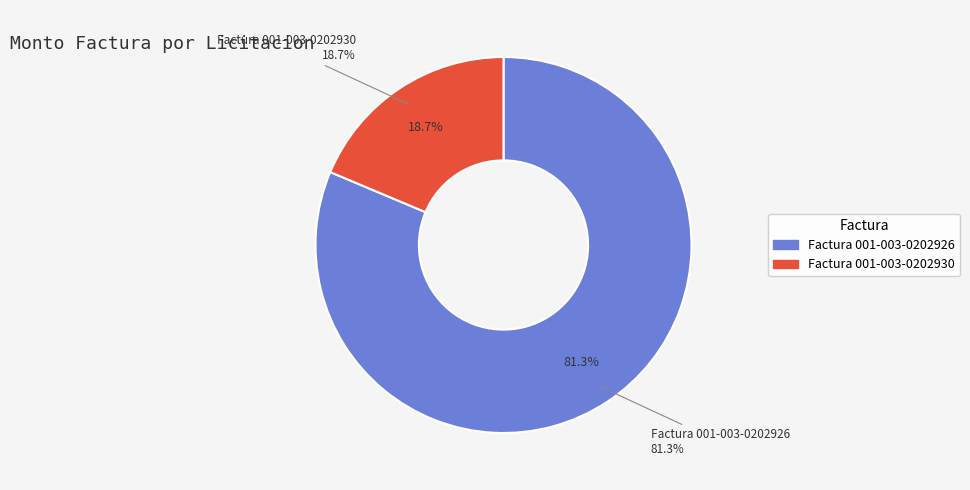

Count the number of slices in the pie.

2